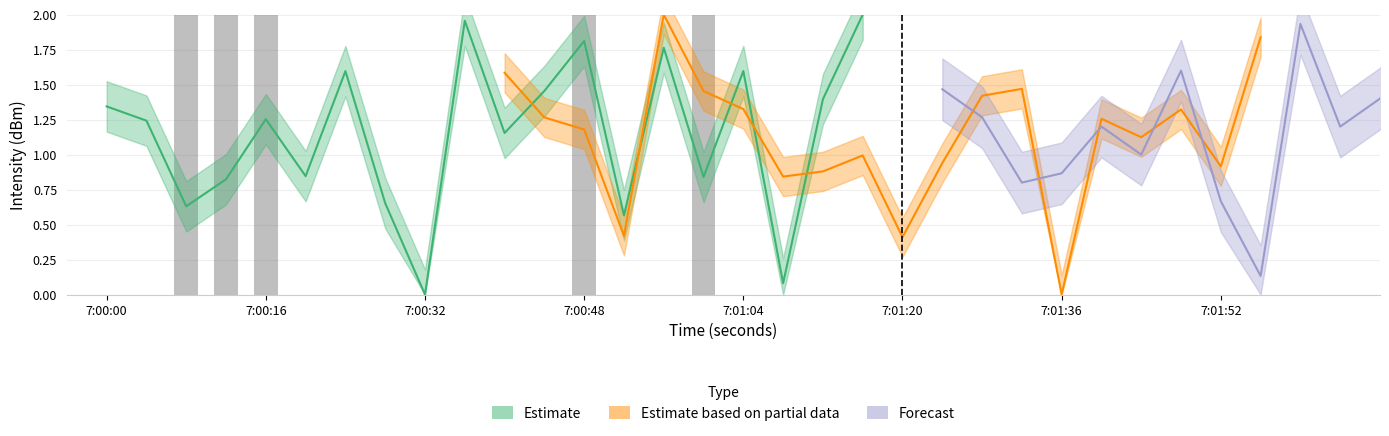

How many bars are there in each group?

3